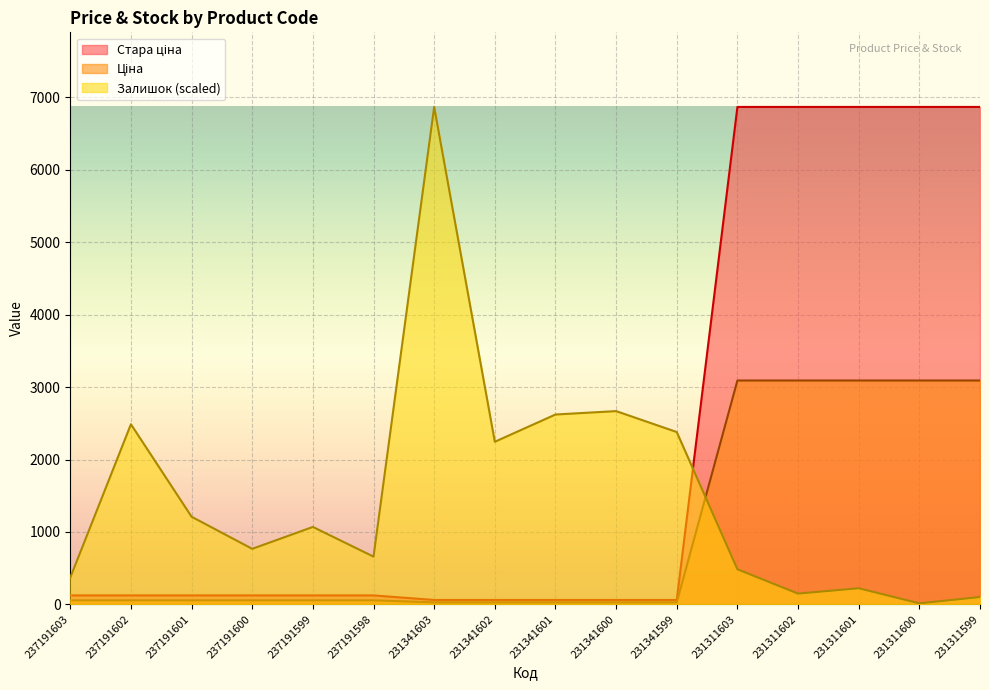

What is the greatest value displayed?

6869.4